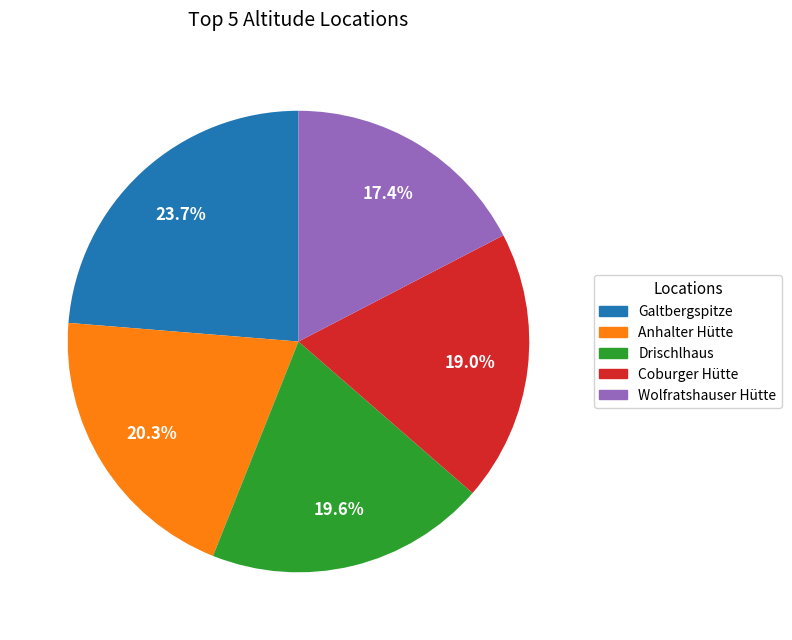

Is there any slice that represents more than half of the pie?

No